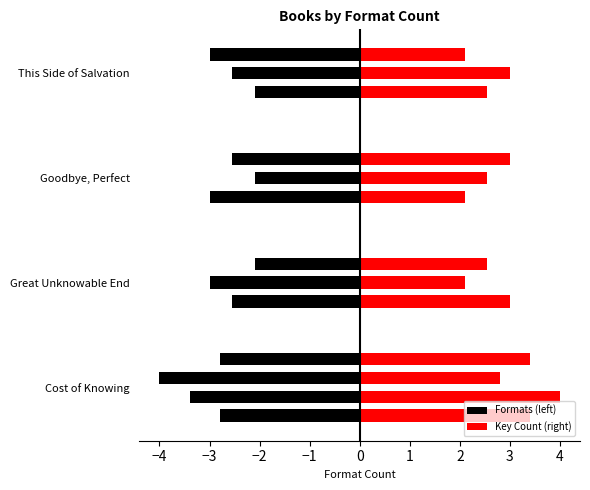

Is the value of Formats Count at Cost of Knowing greater than the value of Key (scaled) at Cost of Knowing?

No